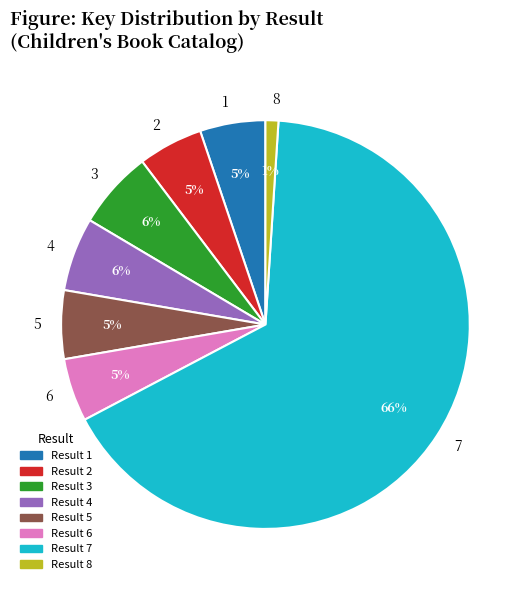

Does any single category account for the majority?

Yes